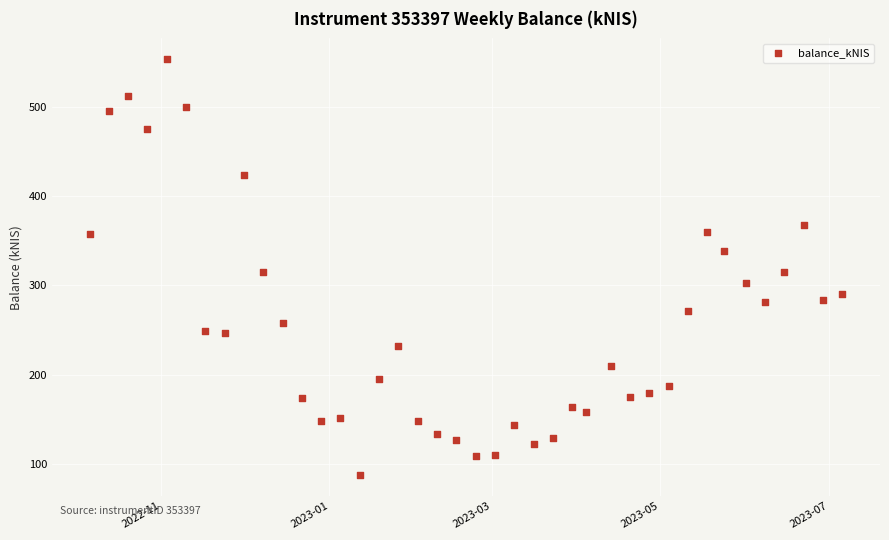

What is the range of X values (max minus min)?

273.0